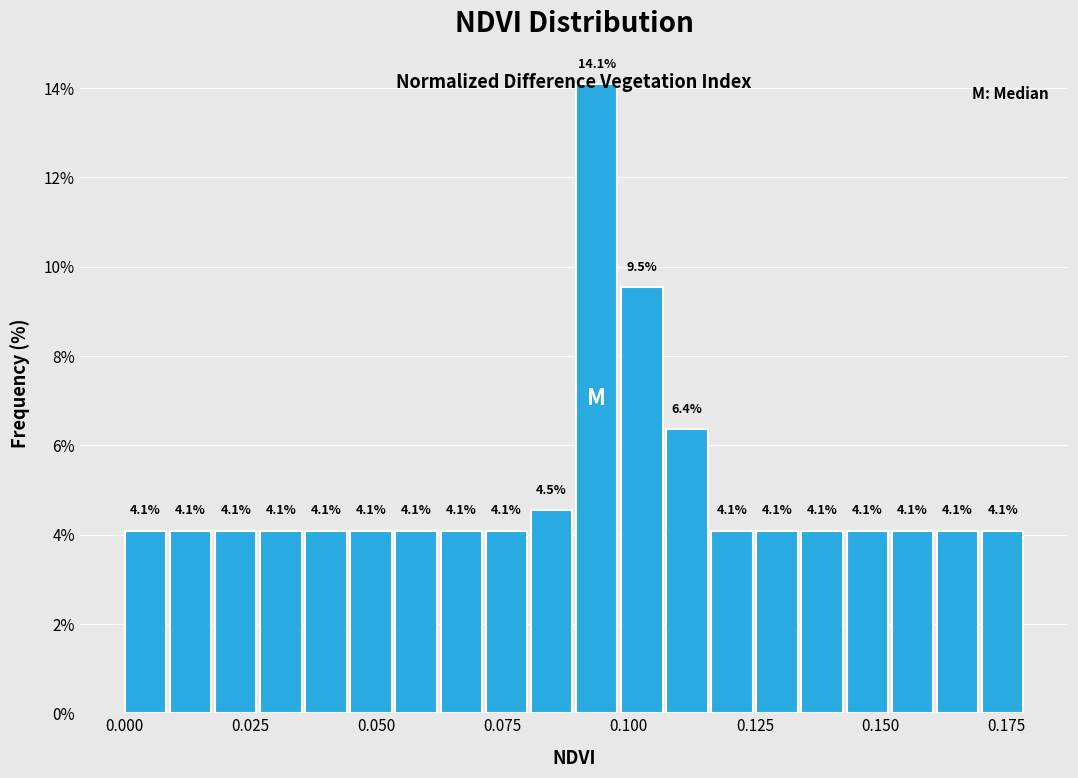

Read against the x-axis, roughly where is the centre of the tallest bar?

0.095